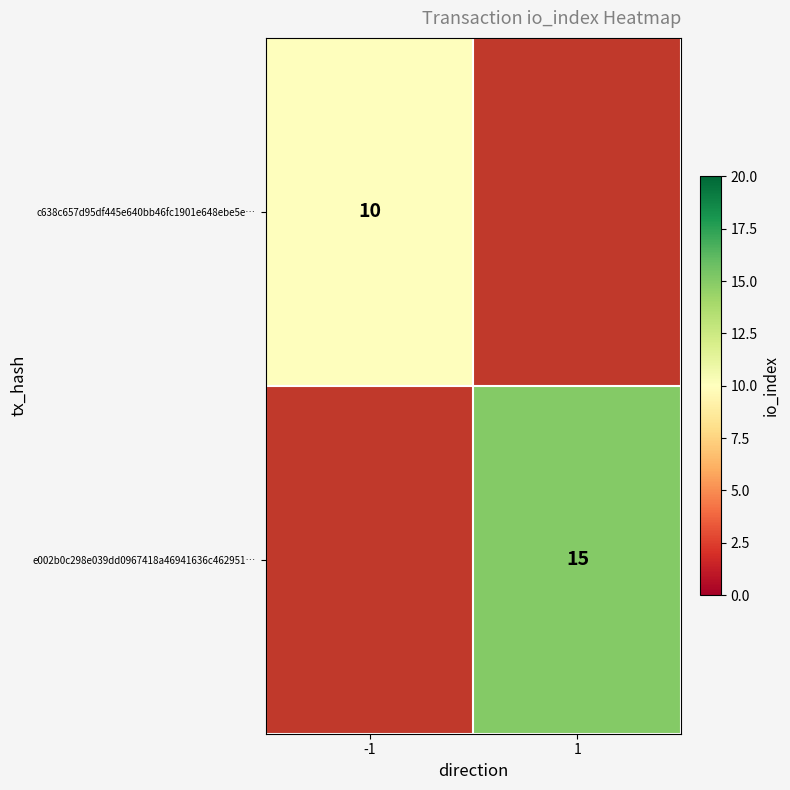

The c638c657d95df445e640bb46fc1901e648ebe5e… series shows 14 at -1. True or false?

False